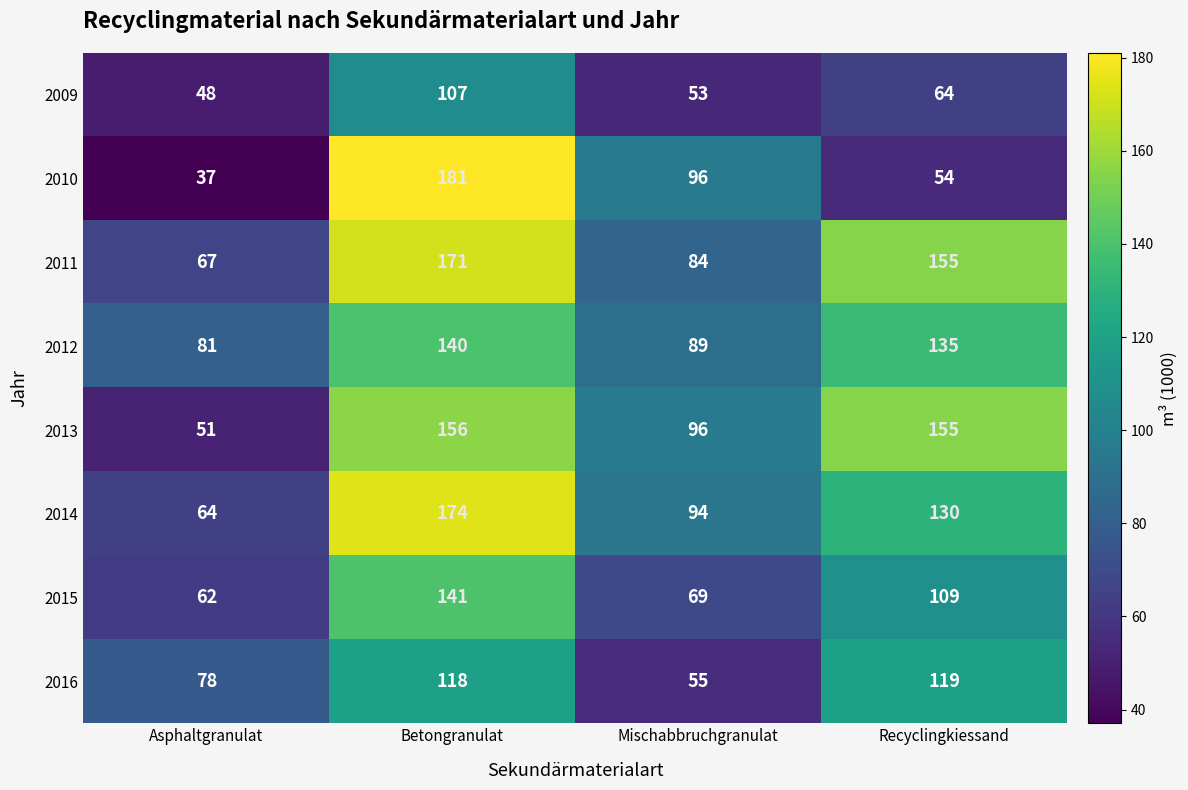

How many series are shown in this chart?

8